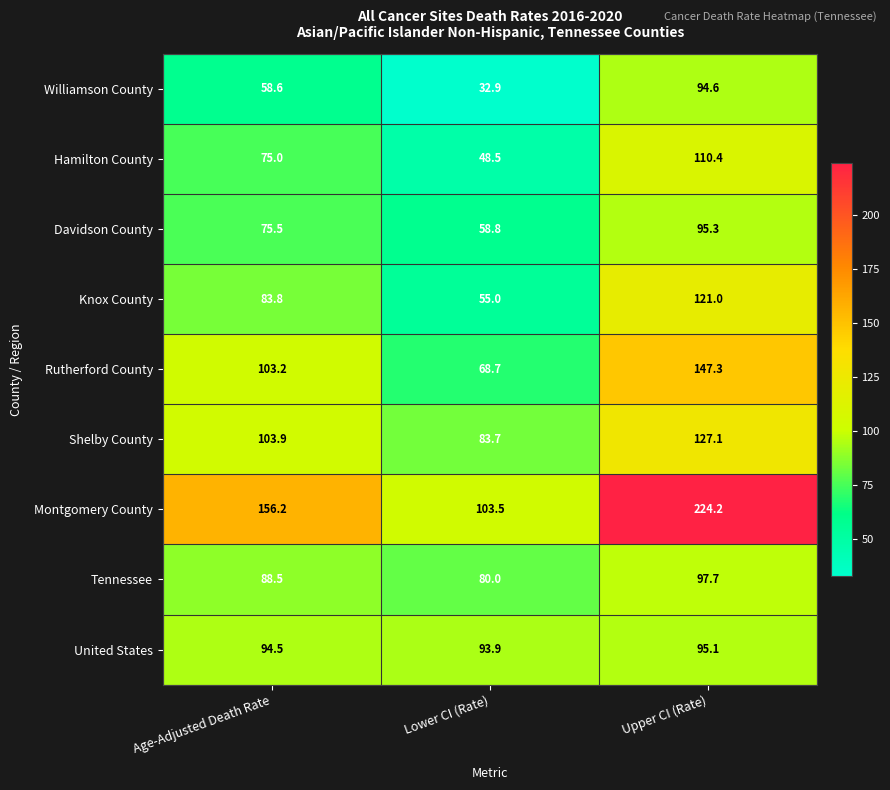

Reading left to right, list all the values displayed in this chart.

Williamson County: Age-Adjusted Death Rate=58.6	Lower CI (Rate)=32.9	Upper CI (Rate)=94.6
Hamilton County: Age-Adjusted Death Rate=75.0	Lower CI (Rate)=48.5	Upper CI (Rate)=110.4
Davidson County: Age-Adjusted Death Rate=75.5	Lower CI (Rate)=58.8	Upper CI (Rate)=95.3
Knox County: Age-Adjusted Death Rate=83.8	Lower CI (Rate)=55.0	Upper CI (Rate)=121.0
Rutherford County: Age-Adjusted Death Rate=103.2	Lower CI (Rate)=68.7	Upper CI (Rate)=147.3
Shelby County: Age-Adjusted Death Rate=103.9	Lower CI (Rate)=83.7	Upper CI (Rate)=127.1
Montgomery County: Age-Adjusted Death Rate=156.2	Lower CI (Rate)=103.5	Upper CI (Rate)=224.2
Tennessee: Age-Adjusted Death Rate=88.5	Lower CI (Rate)=80.0	Upper CI (Rate)=97.7
United States: Age-Adjusted Death Rate=94.5	Lower CI (Rate)=93.9	Upper CI (Rate)=95.1